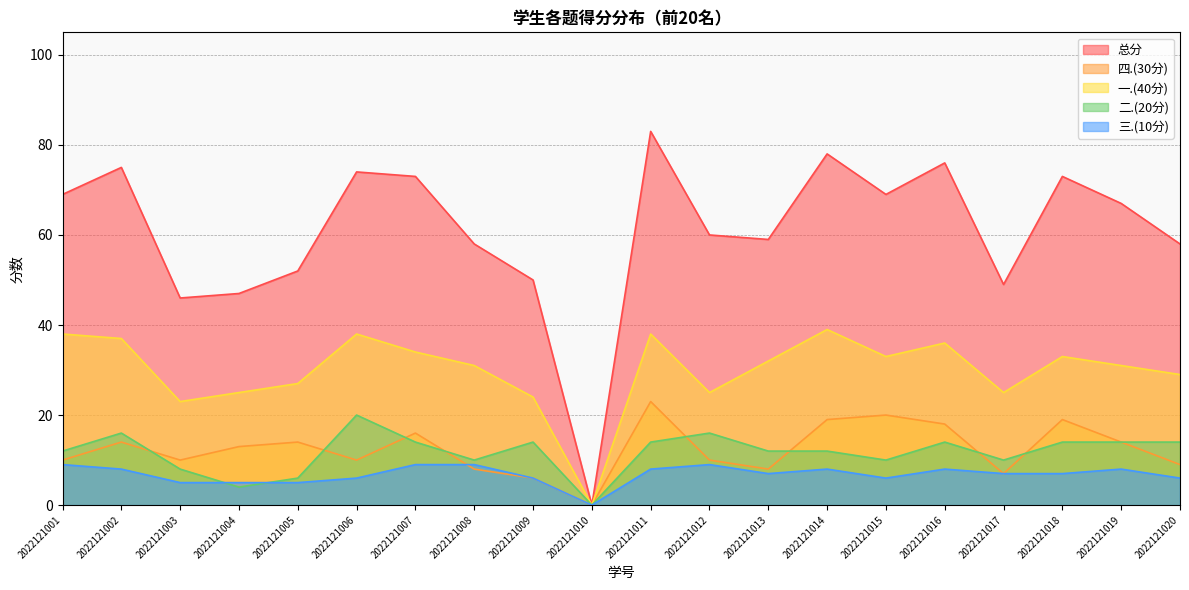

Reading right to left, list all the values displayed in this chart.

总分: 58	67	73	49	76	69	78	59	60	83	0	50	58	73	74	52	47	46	75	69
四.(30分): 9	14	19	7	18	20	19	8	10	23	0	6	8	16	10	14	13	10	14	10
一.(40分): 29	31	33	25	36	33	39	32	25	38	0	24	31	34	38	27	25	23	37	38
二.(20分): 14	14	14	10	14	10	12	12	16	14	0	14	10	14	20	6	4	8	16	12
三.(10分): 6	8	7	7	8	6	8	7	9	8	0	6	9	9	6	5	5	5	8	9